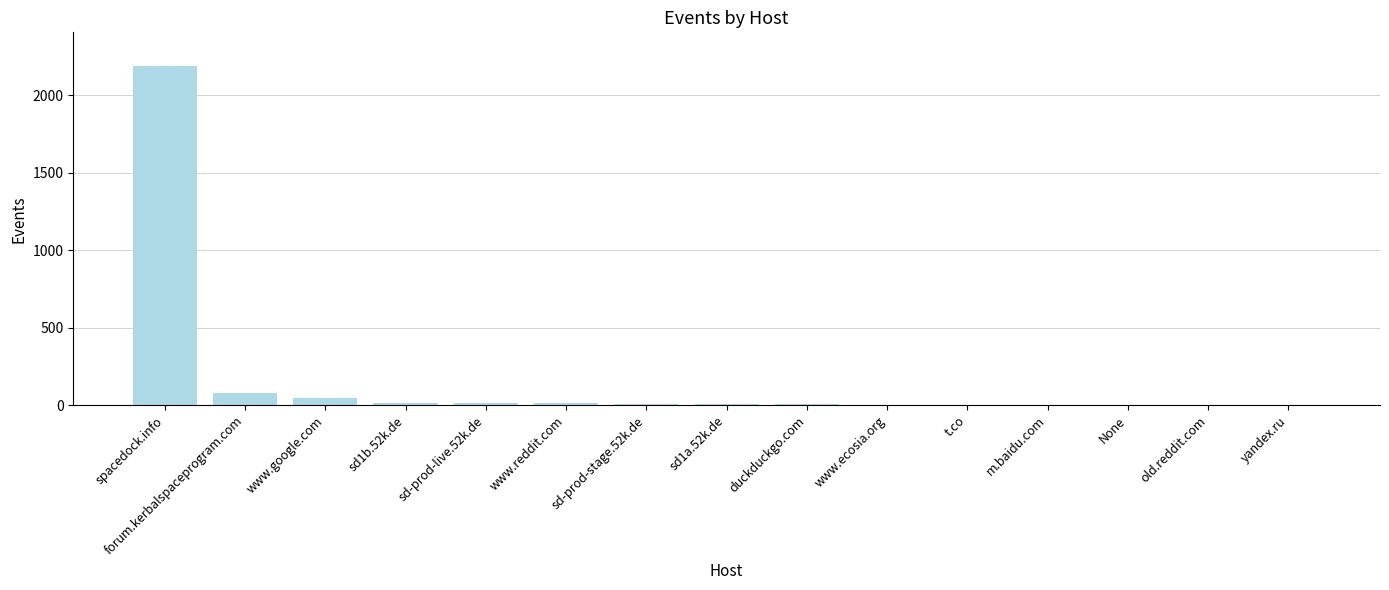

True or false: the data shows 44 at www.google.com.

True